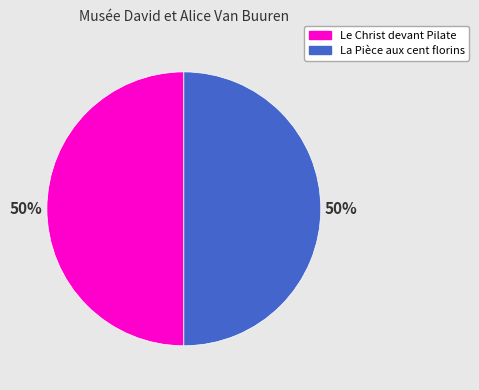

Combined, do Le Christ devant Pilate and La Pièce aux cent florins account for over 50%?

Yes